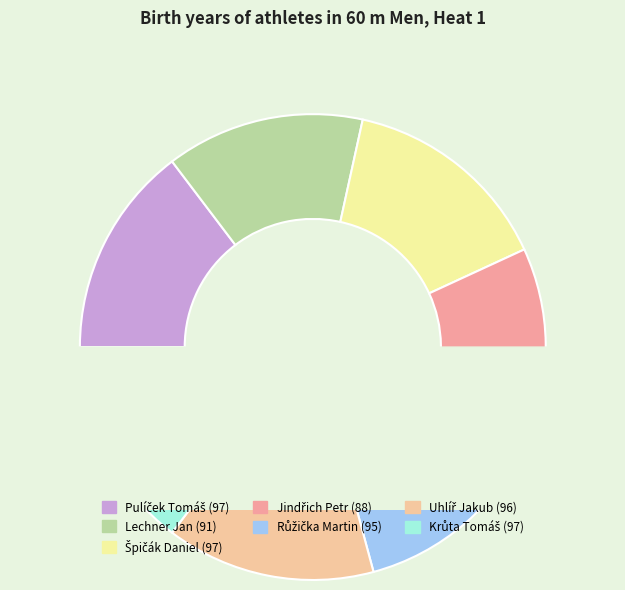

Between Růžička Martin and Jindřich Petr, which is larger?

Růžička Martin